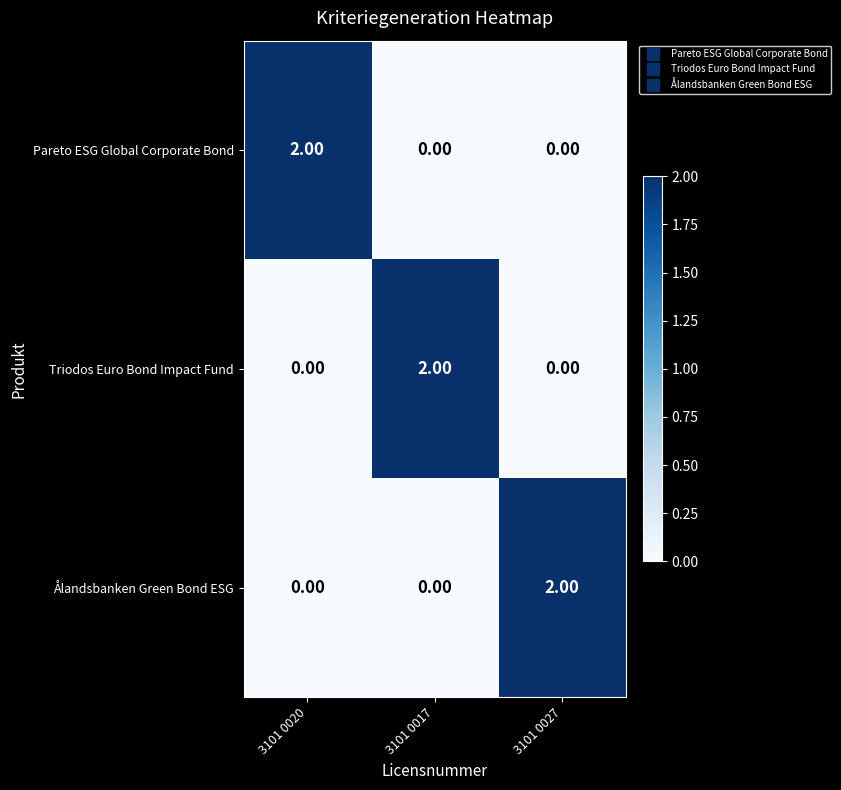

At how many categories does at least one series exceed 1?

3